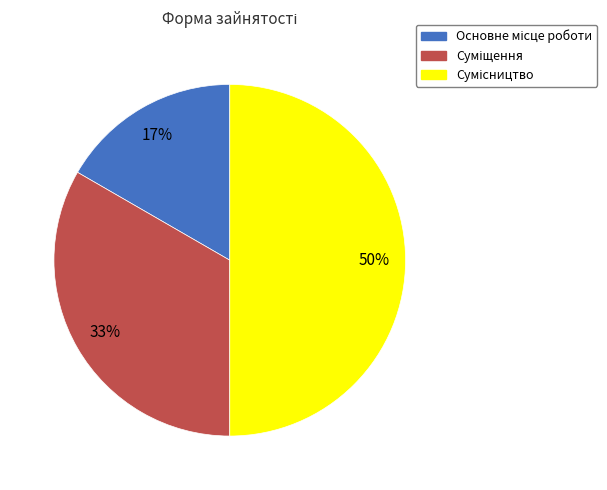

Count the number of slices in the pie.

3